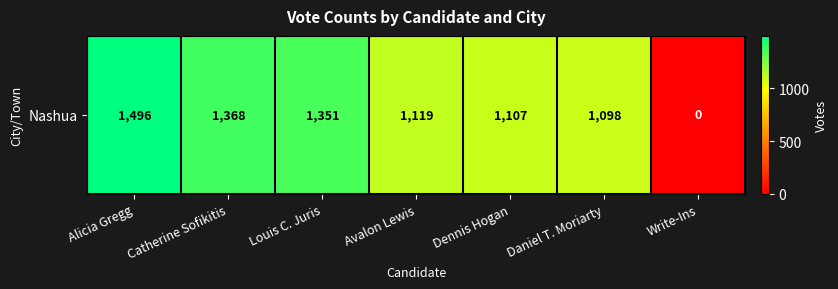

How many data points does each series have?

7